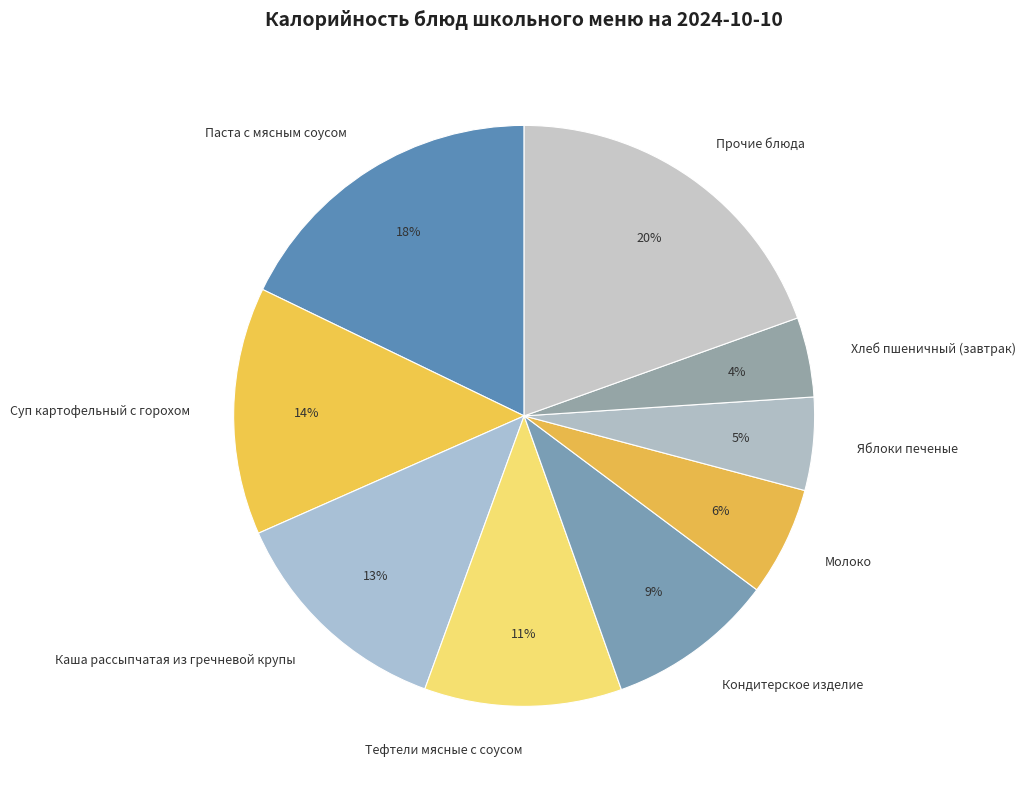

Rank the categories by value from lowest to highest.

Хлеб пшеничный (завтрак), Яблоки печеные, Молоко, Кондитерское изделие, Тефтели мясные с соусом, Каша рассыпчатая из гречневой крупы, Суп картофельный с горохом, Паста с мясным соусом, Прочие блюда